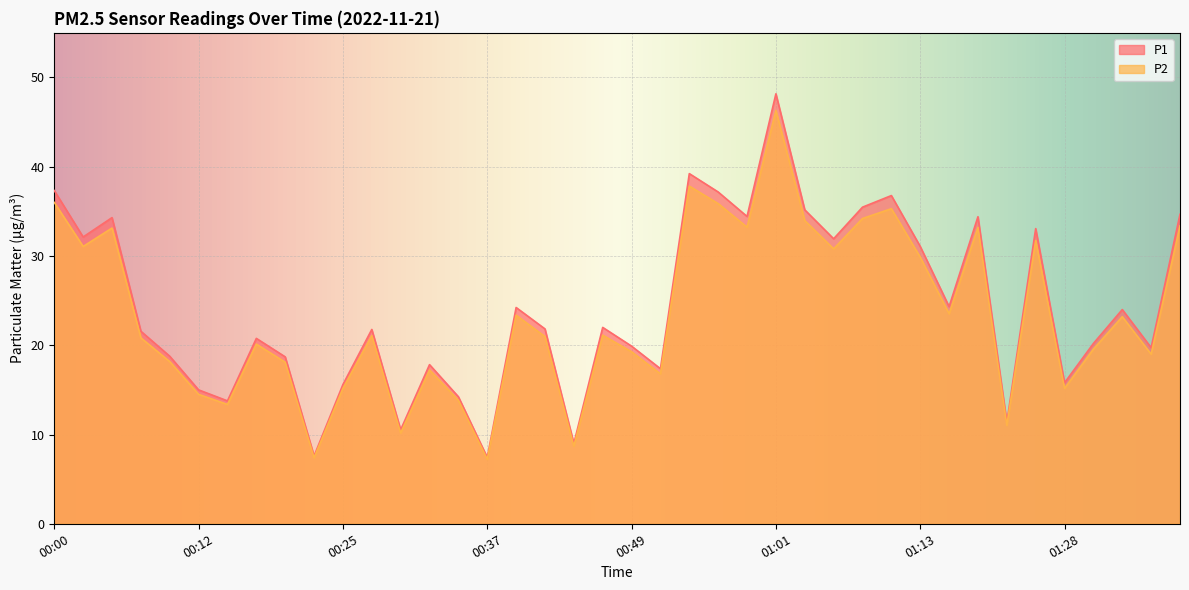

Is it true that P2 equals 7.4 at 00:22?

True